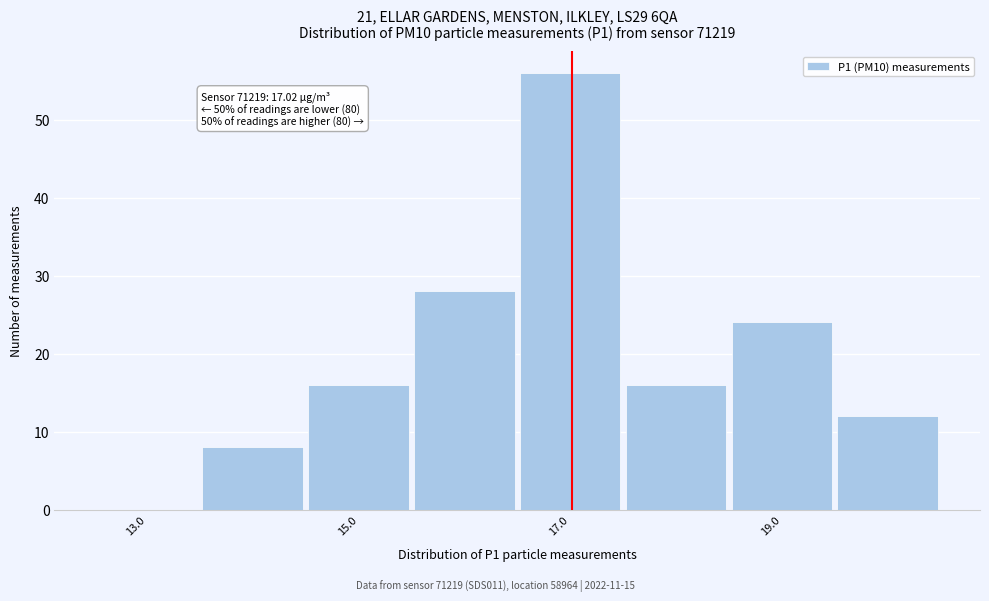

Which range on the x-axis has the tallest bar?

16.5 to 17.5